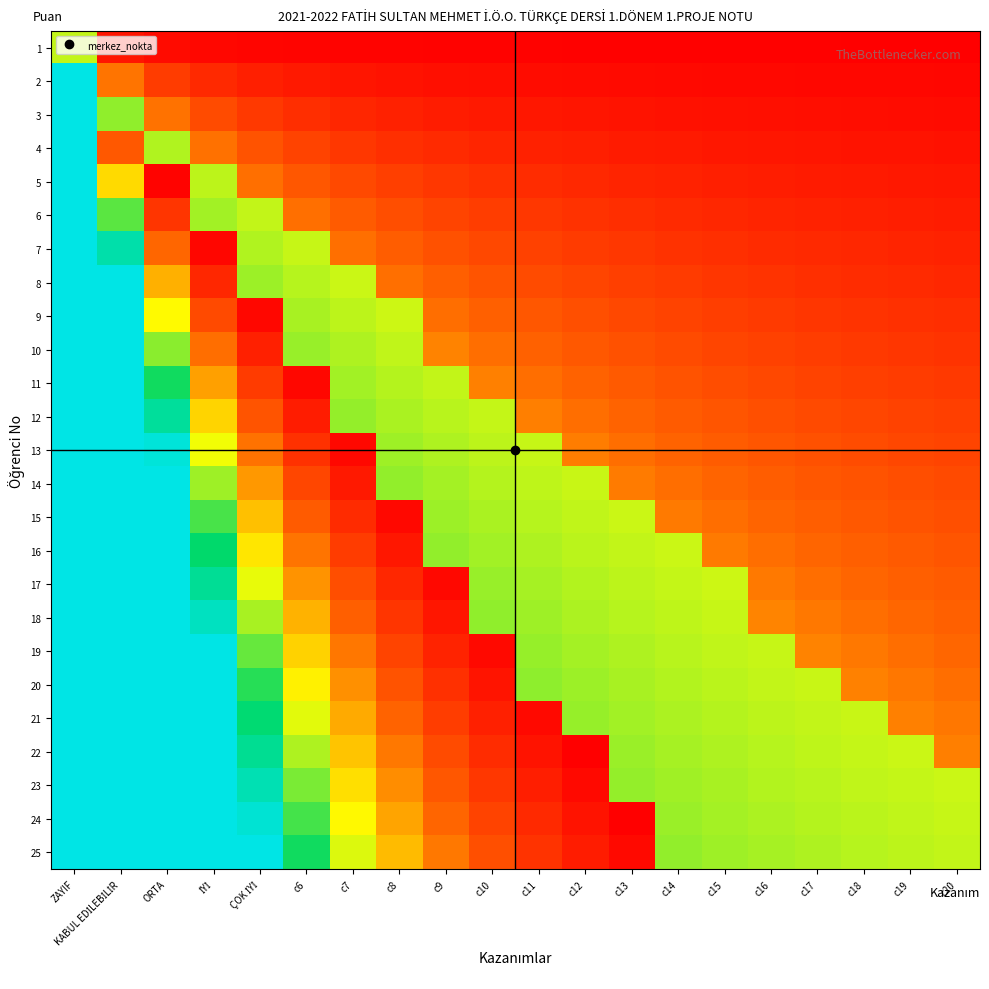

Reading left to right, extract all data points from this chart.

1: ZAYIF=0.6	KABUL EDİLEBİLİR=0.1	ORTA=0.0	İYİ=0.0	ÇOK İYİ=0.0	c6=0.0	c7=0.0	c8=0.0	c9=0.0	c10=0.0	c11=0.0	c12=0.0	c13=0.0	c14=0.0	c15=0.0	c16=0.0	c17=0.0	c18=0.0	c19=0.0	c20=0.0
2: ZAYIF=1.0	KABUL EDİLEBİLİR=0.3	ORTA=0.1	İYİ=0.1	ÇOK İYİ=0.1	c6=0.1	c7=0.1	c8=0.0	c9=0.0	c10=0.0	c11=0.0	c12=0.0	c13=0.0	c14=0.0	c15=0.0	c16=0.0	c17=0.0	c18=0.0	c19=0.0	c20=0.0
3: ZAYIF=1.0	KABUL EDİLEBİLİR=0.6	ORTA=0.3	İYİ=0.2	ÇOK İYİ=0.1	c6=0.1	c7=0.1	c8=0.1	c9=0.1	c10=0.1	c11=0.1	c12=0.1	c13=0.0	c14=0.0	c15=0.0	c16=0.0	c17=0.0	c18=0.0	c19=0.0	c20=0.0
4: ZAYIF=1.0	KABUL EDİLEBİLİR=0.2	ORTA=0.6	İYİ=0.3	ÇOK İYİ=0.2	c6=0.2	c7=0.1	c8=0.1	c9=0.1	c10=0.1	c11=0.1	c12=0.1	c13=0.1	c14=0.1	c15=0.1	c16=0.1	c17=0.1	c18=0.0	c19=0.0	c20=0.0
5: ZAYIF=1.0	KABUL EDİLEBİLİR=0.4	ORTA=0.0	İYİ=0.6	ÇOK İYİ=0.3	c6=0.2	c7=0.2	c8=0.2	c9=0.1	c10=0.1	c11=0.1	c12=0.1	c13=0.1	c14=0.1	c15=0.1	c16=0.1	c17=0.1	c18=0.1	c19=0.1	c20=0.1
6: ZAYIF=1.0	KABUL EDİLEBİLİR=0.7	ORTA=0.1	İYİ=0.6	ÇOK İYİ=0.6	c6=0.3	c7=0.2	c8=0.2	c9=0.2	c10=0.2	c11=0.1	c12=0.1	c13=0.1	c14=0.1	c15=0.1	c16=0.1	c17=0.1	c18=0.1	c19=0.1	c20=0.1
7: ZAYIF=1.0	KABUL EDİLEBİLİR=0.9	ORTA=0.3	İYİ=0.0	ÇOK İYİ=0.6	c6=0.6	c7=0.3	c8=0.2	c9=0.2	c10=0.2	c11=0.2	c12=0.1	c13=0.1	c14=0.1	c15=0.1	c16=0.1	c17=0.1	c18=0.1	c19=0.1	c20=0.1
8: ZAYIF=1.0	KABUL EDİLEBİLİR=1.0	ORTA=0.4	İYİ=0.1	ÇOK İYİ=0.6	c6=0.6	c7=0.6	c8=0.3	c9=0.2	c10=0.2	c11=0.2	c12=0.2	c13=0.2	c14=0.1	c15=0.1	c16=0.1	c17=0.1	c18=0.1	c19=0.1	c20=0.1
9: ZAYIF=1.0	KABUL EDİLEBİLİR=1.0	ORTA=0.5	İYİ=0.2	ÇOK İYİ=0.0	c6=0.6	c7=0.6	c8=0.6	c9=0.3	c10=0.2	c11=0.2	c12=0.2	c13=0.2	c14=0.2	c15=0.2	c16=0.1	c17=0.1	c18=0.1	c19=0.1	c20=0.1
10: ZAYIF=1.0	KABUL EDİLEBİLİR=1.0	ORTA=0.6	İYİ=0.3	ÇOK İYİ=0.1	c6=0.6	c7=0.6	c8=0.6	c9=0.3	c10=0.3	c11=0.2	c12=0.2	c13=0.2	c14=0.2	c15=0.2	c16=0.2	c17=0.2	c18=0.1	c19=0.1	c20=0.1
11: ZAYIF=1.0	KABUL EDİLEBİLİR=1.0	ORTA=0.7	İYİ=0.3	ÇOK İYİ=0.1	c6=0.0	c7=0.6	c8=0.6	c9=0.6	c10=0.3	c11=0.3	c12=0.2	c13=0.2	c14=0.2	c15=0.2	c16=0.2	c17=0.2	c18=0.2	c19=0.1	c20=0.1
12: ZAYIF=1.0	KABUL EDİLEBİLİR=1.0	ORTA=0.9	İYİ=0.4	ÇOK İYİ=0.2	c6=0.1	c7=0.6	c8=0.6	c9=0.6	c10=0.6	c11=0.3	c12=0.3	c13=0.2	c14=0.2	c15=0.2	c16=0.2	c17=0.2	c18=0.2	c19=0.2	c20=0.2
13: ZAYIF=1.0	KABUL EDİLEBİLİR=1.0	ORTA=1.0	İYİ=0.5	ÇOK İYİ=0.3	c6=0.1	c7=0.0	c8=0.6	c9=0.6	c10=0.6	c11=0.6	c12=0.3	c13=0.3	c14=0.2	c15=0.2	c16=0.2	c17=0.2	c18=0.2	c19=0.2	c20=0.2
14: ZAYIF=1.0	KABUL EDİLEBİLİR=1.0	ORTA=1.0	İYİ=0.6	ÇOK İYİ=0.3	c6=0.2	c7=0.1	c8=0.6	c9=0.6	c10=0.6	c11=0.6	c12=0.6	c13=0.3	c14=0.3	c15=0.2	c16=0.2	c17=0.2	c18=0.2	c19=0.2	c20=0.2
15: ZAYIF=1.0	KABUL EDİLEBİLİR=1.0	ORTA=1.0	İYİ=0.7	ÇOK İYİ=0.4	c6=0.2	c7=0.1	c8=0.0	c9=0.6	c10=0.6	c11=0.6	c12=0.6	c13=0.6	c14=0.3	c15=0.3	c16=0.2	c17=0.2	c18=0.2	c19=0.2	c20=0.2
16: ZAYIF=1.0	KABUL EDİLEBİLİR=1.0	ORTA=1.0	İYİ=0.8	ÇOK İYİ=0.5	c6=0.3	c7=0.1	c8=0.1	c9=0.6	c10=0.6	c11=0.6	c12=0.6	c13=0.6	c14=0.6	c15=0.3	c16=0.3	c17=0.2	c18=0.2	c19=0.2	c20=0.2
17: ZAYIF=1.0	KABUL EDİLEBİLİR=1.0	ORTA=1.0	İYİ=0.8	ÇOK İYİ=0.5	c6=0.3	c7=0.2	c8=0.1	c9=0.0	c10=0.6	c11=0.6	c12=0.6	c13=0.6	c14=0.6	c15=0.6	c16=0.3	c17=0.3	c18=0.2	c19=0.2	c20=0.2
18: ZAYIF=1.0	KABUL EDİLEBİLİR=1.0	ORTA=1.0	İYİ=0.9	ÇOK İYİ=0.6	c6=0.4	c7=0.2	c8=0.1	c9=0.1	c10=0.6	c11=0.6	c12=0.6	c13=0.6	c14=0.6	c15=0.6	c16=0.3	c17=0.3	c18=0.3	c19=0.3	c20=0.2
19: ZAYIF=1.0	KABUL EDİLEBİLİR=1.0	ORTA=1.0	İYİ=1.0	ÇOK İYİ=0.6	c6=0.4	c7=0.3	c8=0.2	c9=0.1	c10=0.0	c11=0.6	c12=0.6	c13=0.6	c14=0.6	c15=0.6	c16=0.6	c17=0.3	c18=0.3	c19=0.3	c20=0.3
20: ZAYIF=1.0	KABUL EDİLEBİLİR=1.0	ORTA=1.0	İYİ=1.0	ÇOK İYİ=0.7	c6=0.5	c7=0.3	c8=0.2	c9=0.1	c10=0.1	c11=0.6	c12=0.6	c13=0.6	c14=0.6	c15=0.6	c16=0.6	c17=0.6	c18=0.3	c19=0.3	c20=0.3
21: ZAYIF=1.0	KABUL EDİLEBİLİR=1.0	ORTA=1.0	İYİ=1.0	ÇOK İYİ=0.8	c6=0.5	c7=0.4	c8=0.2	c9=0.2	c10=0.1	c11=0.0	c12=0.6	c13=0.6	c14=0.6	c15=0.6	c16=0.6	c17=0.6	c18=0.6	c19=0.3	c20=0.3
22: ZAYIF=1.0	KABUL EDİLEBİLİR=1.0	ORTA=1.0	İYİ=1.0	ÇOK İYİ=0.8	c6=0.6	c7=0.4	c8=0.3	c9=0.2	c10=0.1	c11=0.1	c12=0.0	c13=0.6	c14=0.6	c15=0.6	c16=0.6	c17=0.6	c18=0.6	c19=0.6	c20=0.3
23: ZAYIF=1.0	KABUL EDİLEBİLİR=1.0	ORTA=1.0	İYİ=1.0	ÇOK İYİ=0.9	c6=0.6	c7=0.4	c8=0.3	c9=0.2	c10=0.1	c11=0.1	c12=0.0	c13=0.6	c14=0.6	c15=0.6	c16=0.6	c17=0.6	c18=0.6	c19=0.6	c20=0.6
24: ZAYIF=1.0	KABUL EDİLEBİLİR=1.0	ORTA=1.0	İYİ=1.0	ÇOK İYİ=1.0	c6=0.7	c7=0.5	c8=0.4	c9=0.2	c10=0.2	c11=0.1	c12=0.0	c13=0.0	c14=0.6	c15=0.6	c16=0.6	c17=0.6	c18=0.6	c19=0.6	c20=0.6
25: ZAYIF=1.0	KABUL EDİLEBİLİR=1.0	ORTA=1.0	İYİ=1.0	ÇOK İYİ=1.0	c6=0.7	c7=0.5	c8=0.4	c9=0.3	c10=0.2	c11=0.1	c12=0.1	c13=0.0	c14=0.6	c15=0.6	c16=0.6	c17=0.6	c18=0.6	c19=0.6	c20=0.6